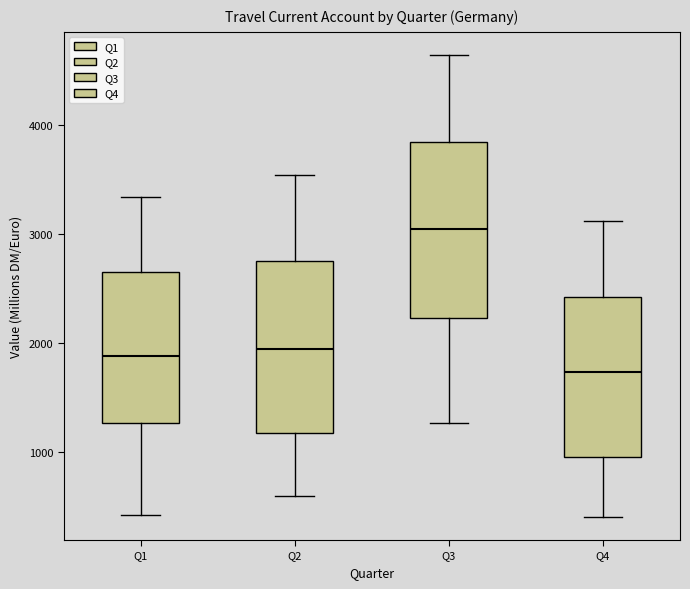

Which box's median line is the lowest?

Q4